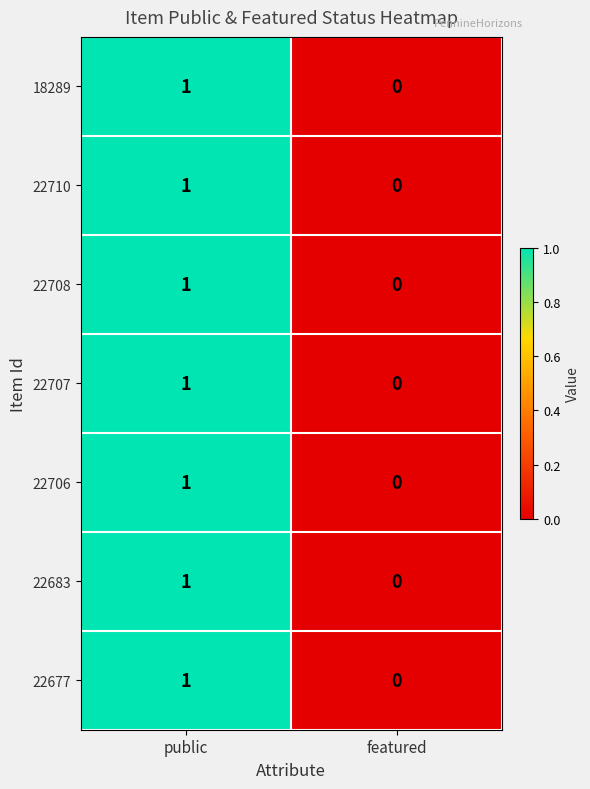

At which label is 22708 closest to 0?

featured